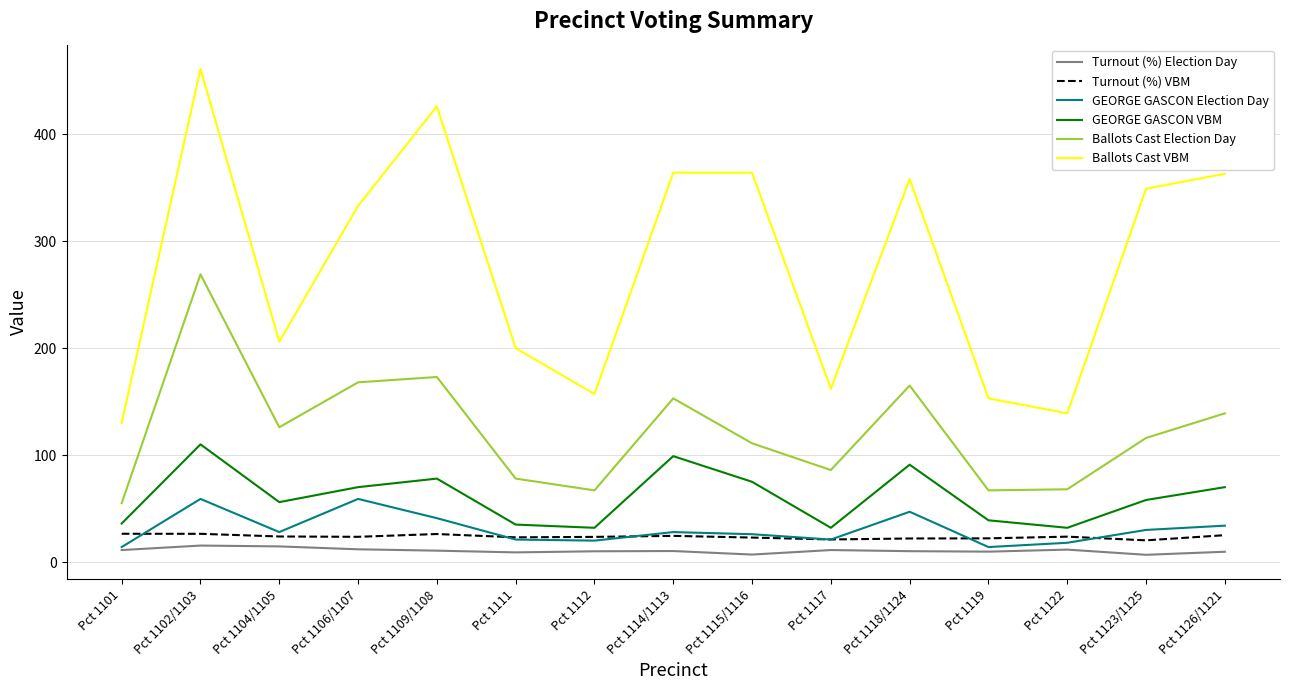

Which category has the highest value across all series?

Pct 1102/1103